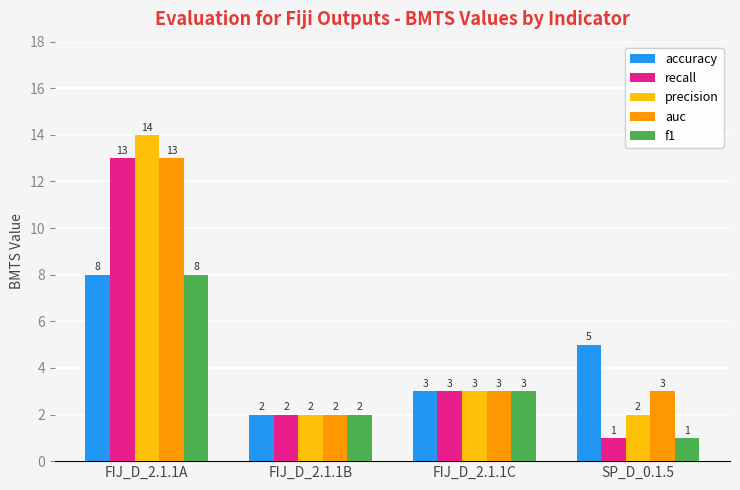

List the labels in order of accuracy value, smallest first.

FIJ_D_2.1.1B, FIJ_D_2.1.1C, SP_D_0.1.5, FIJ_D_2.1.1A